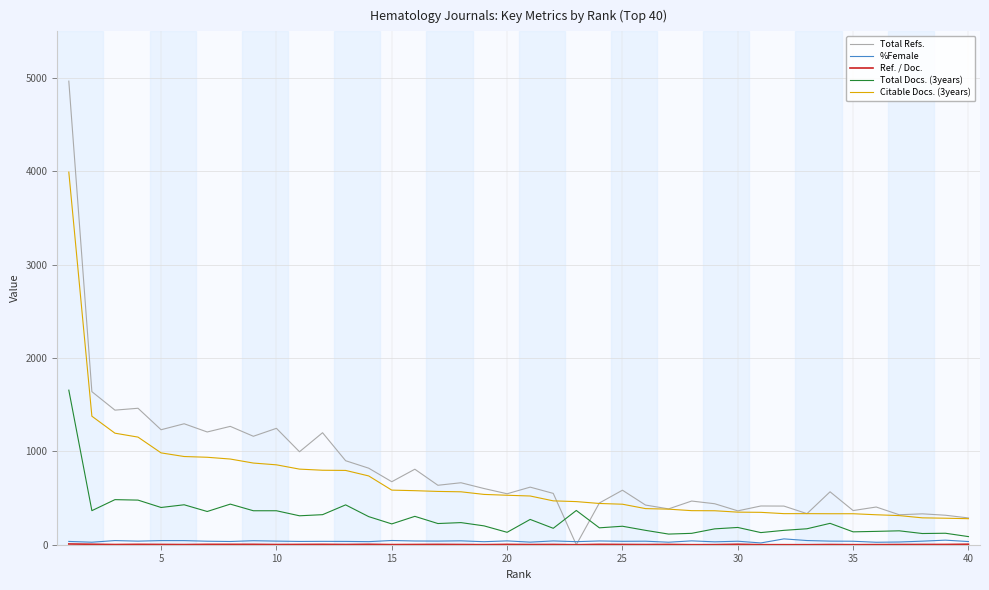

What is the highest value of the Citable Docs. (3years) series?

3992.0